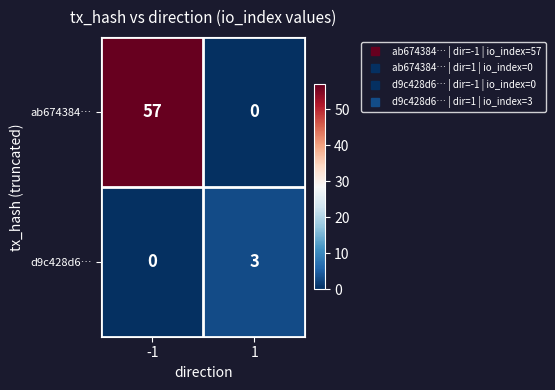

What is the total value across all series at -1?

57